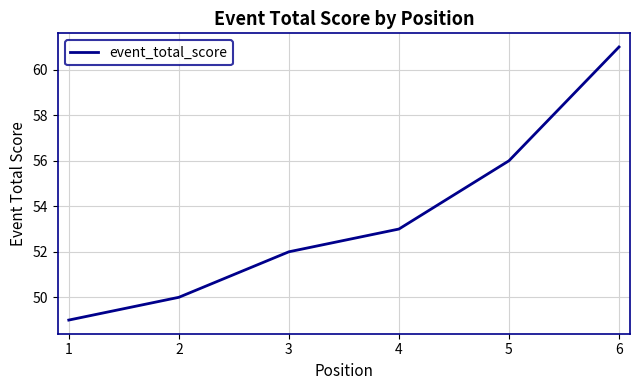

Reading left to right, list all the values displayed in this chart.

49	50	52	53	56	61